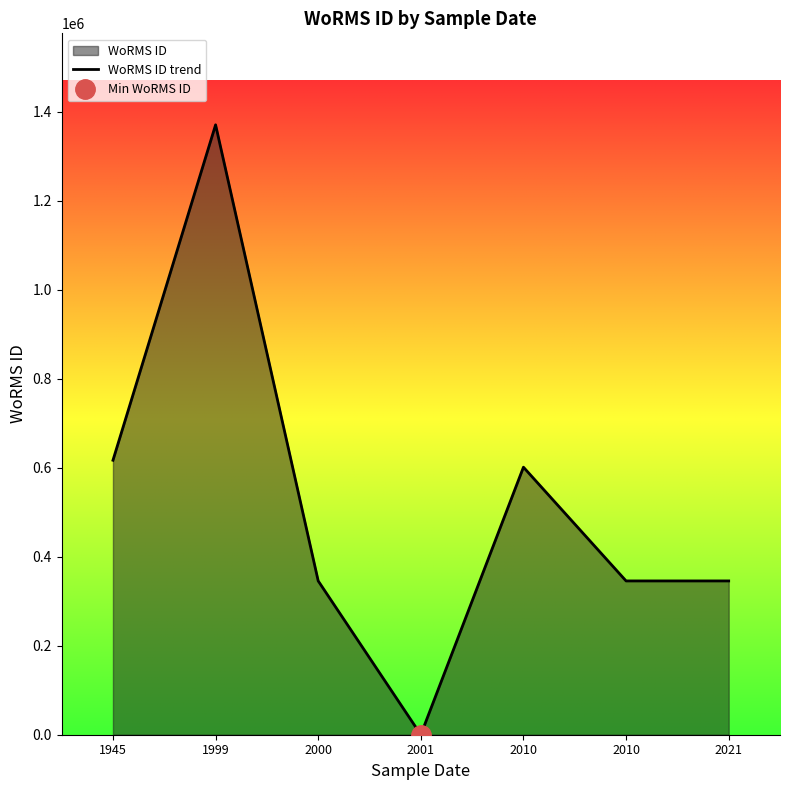

The chart shows a value of 616602 at 1945. True or false?

True